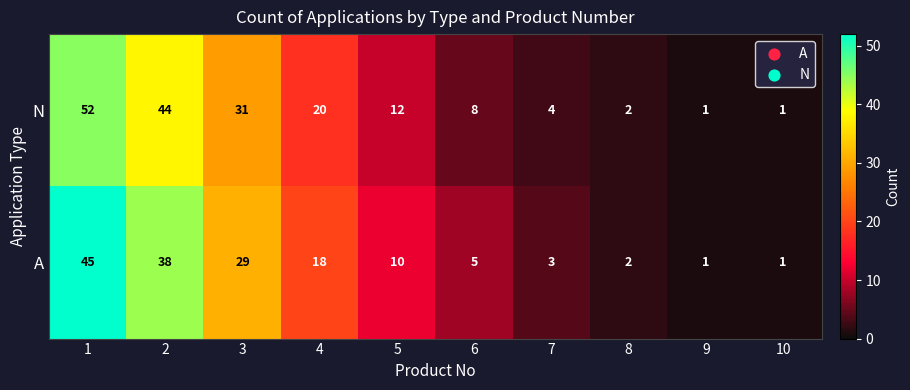

The N series shows 1 at 10. True or false?

True